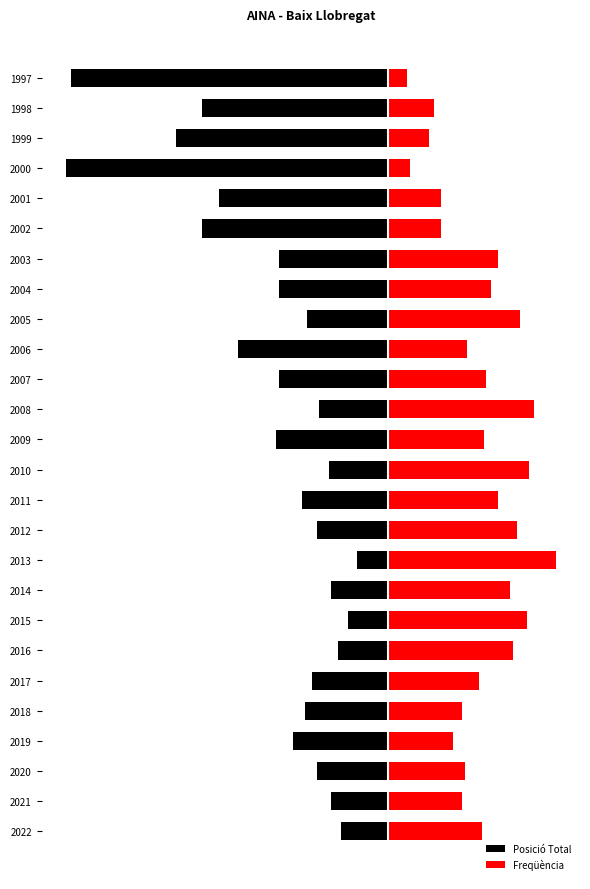

Is it true that Freqüència equals 52 at 2016?

True